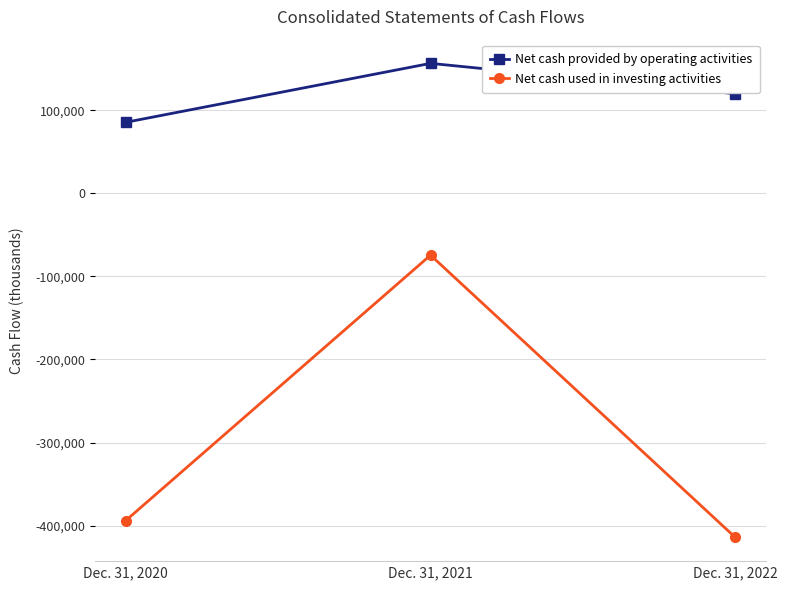

What is the maximum value for Net cash provided by operating activities?

156420